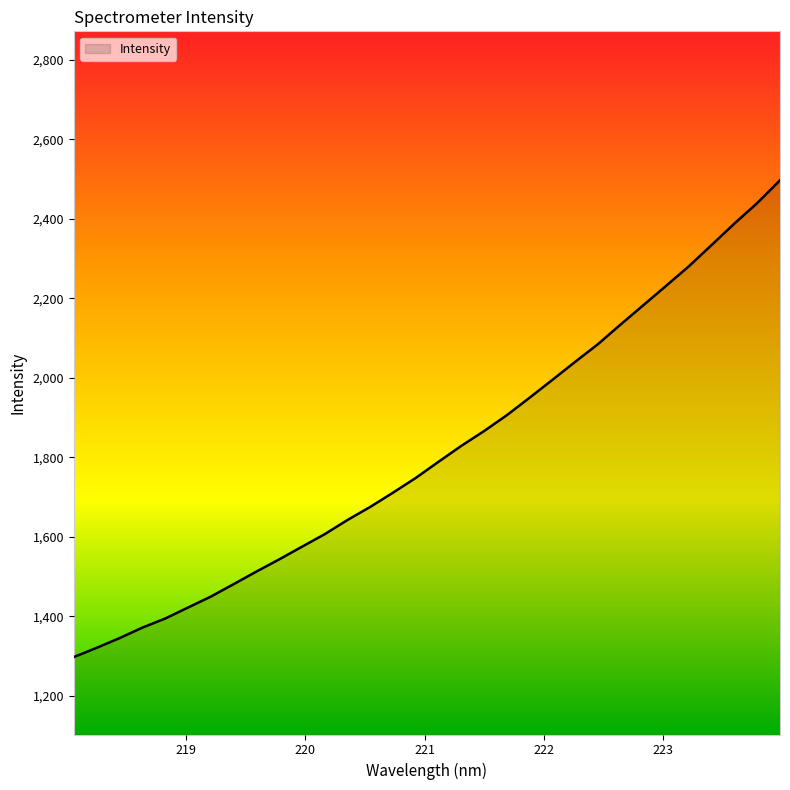

What is the minimum value shown in the chart?

1298.0